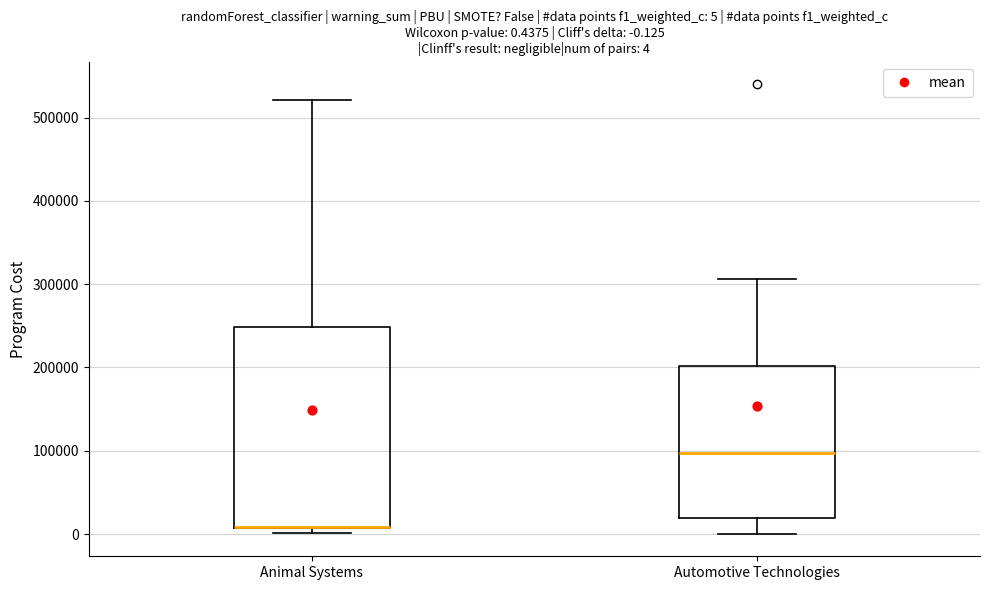

Comparing the boxes themselves (not the whiskers), which one is the tallest?

Animal Systems